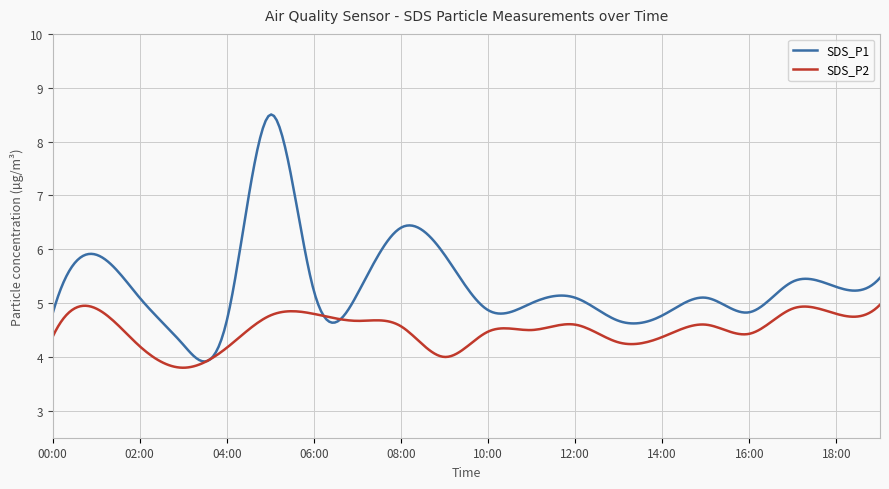

Which series has the largest range (max minus min)?

SDS_P1